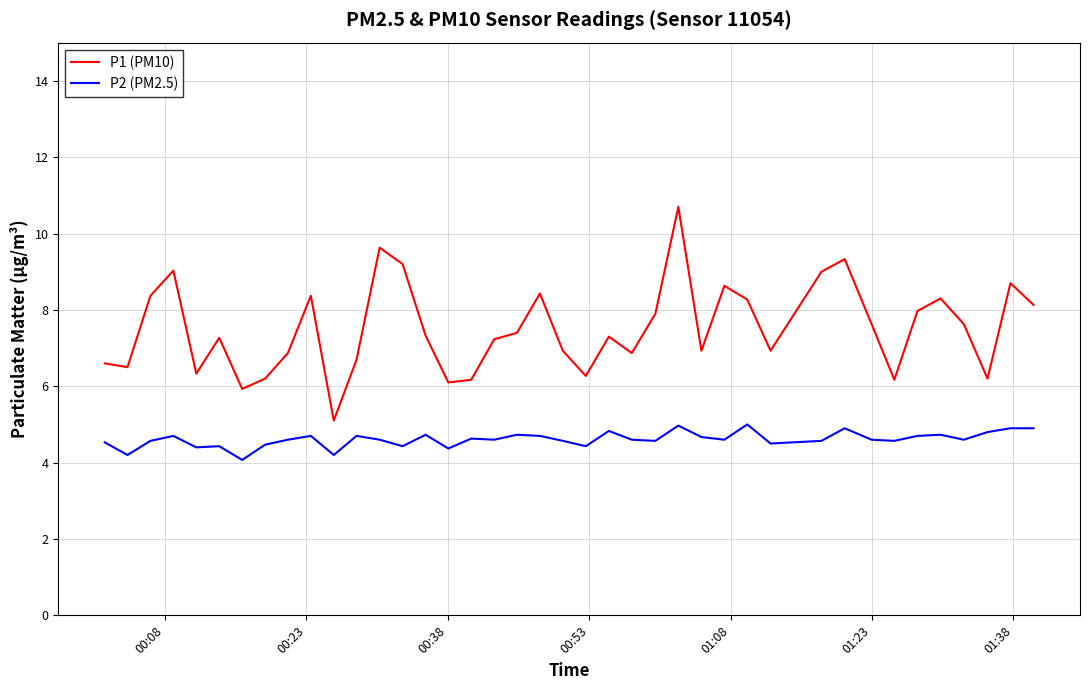

List the series in order of their overall mean, highest first.

P1 (PM10), P2 (PM2.5)